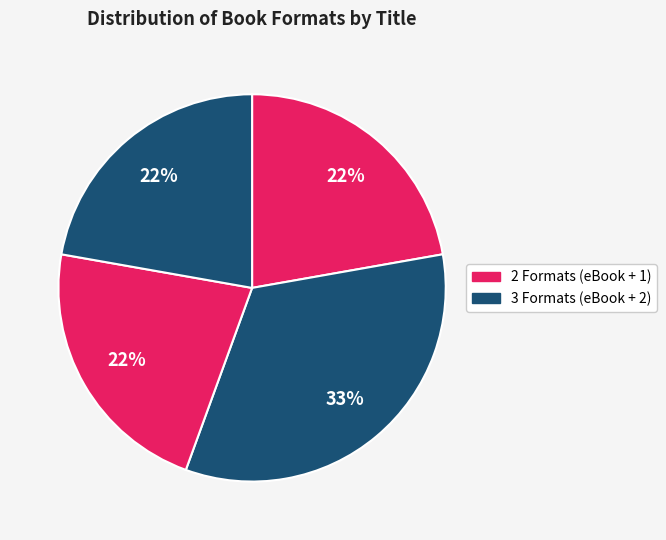

How many segments does this pie chart have?

4